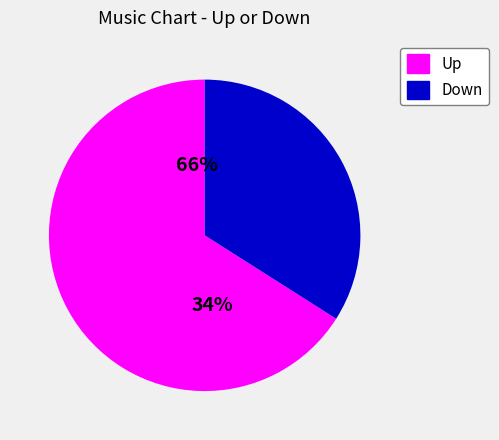

How many slices are in this pie chart?

2